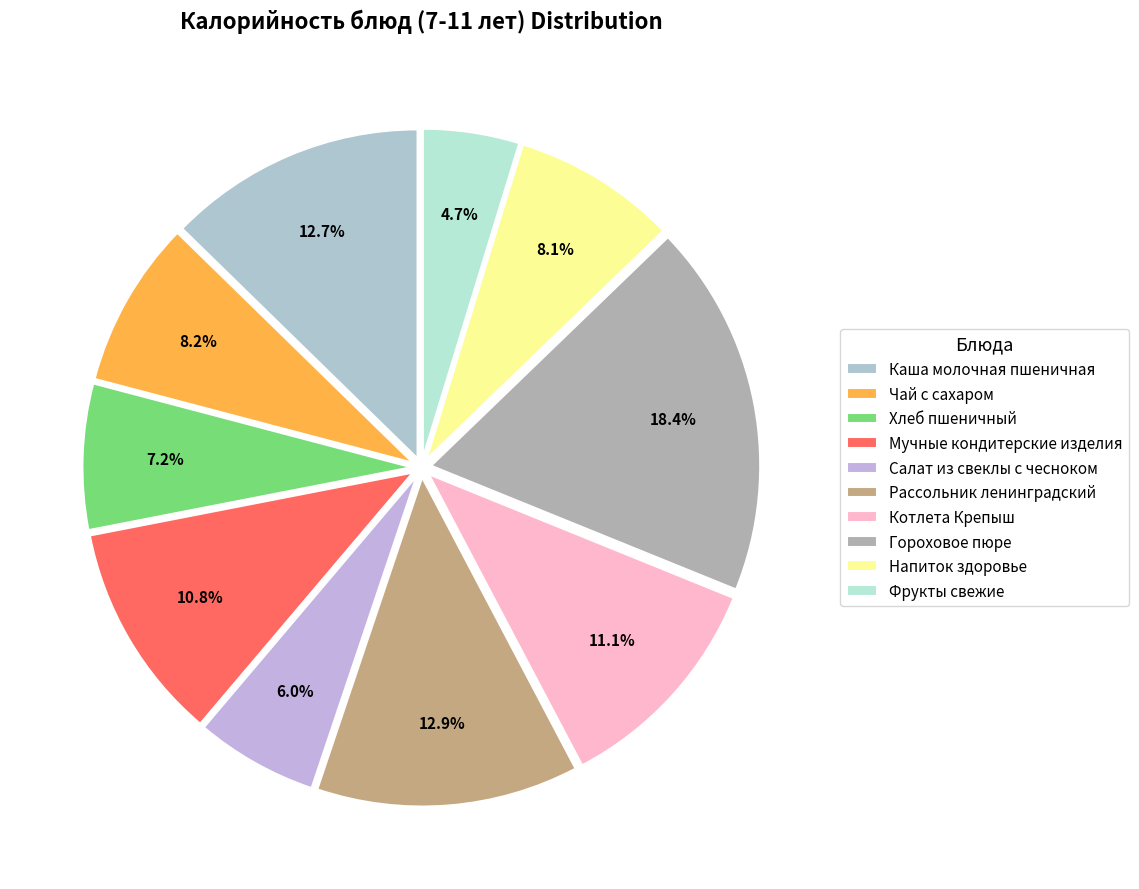

Do Рассольник ленинградский and Мучные кондитерские изделия together represent more than half of the pie?

No